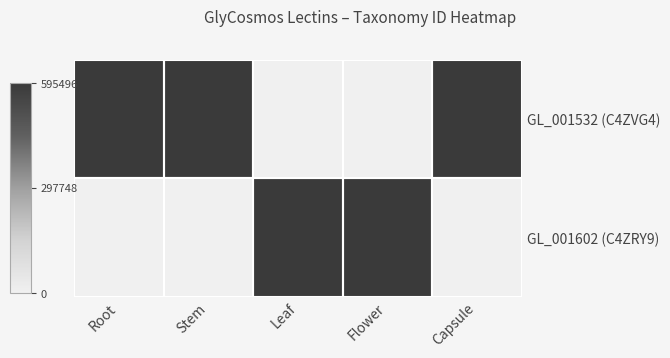

What is the difference between the highest and lowest values at Leaf?

595496